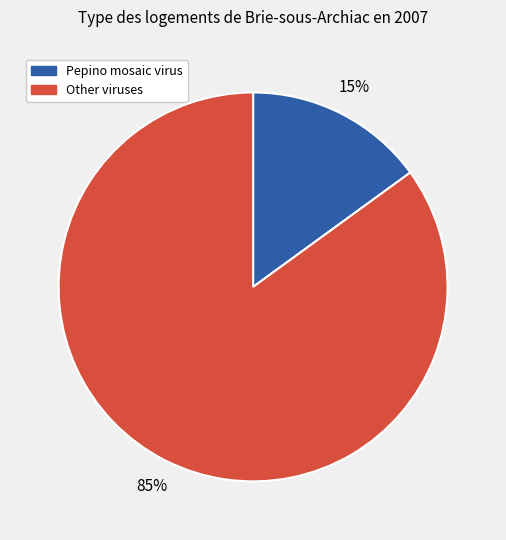

How many segments does this pie chart have?

2